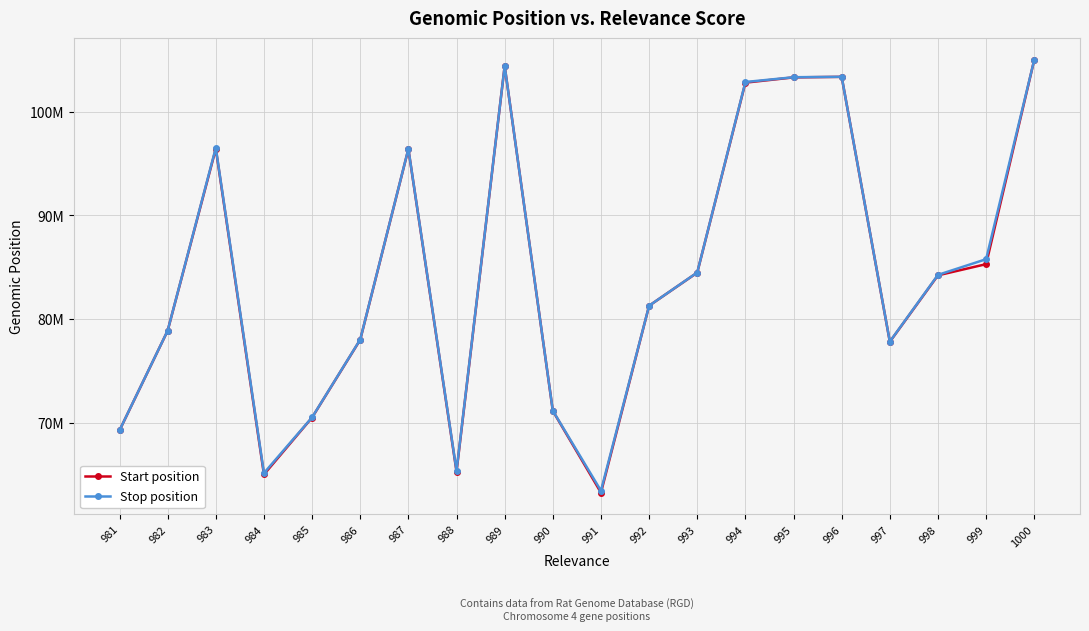

Does the chart display data point markers on the line(s)?

Yes